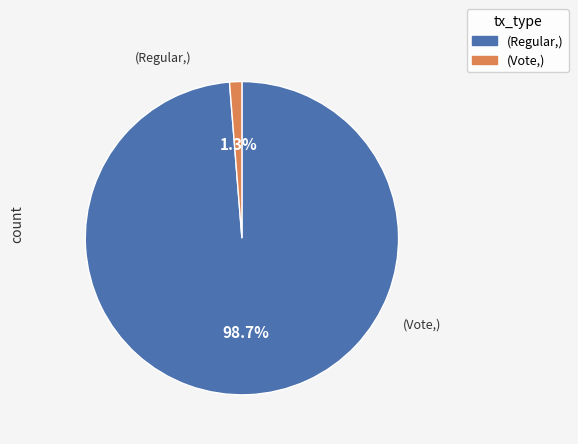

How many segments does this pie chart have?

2